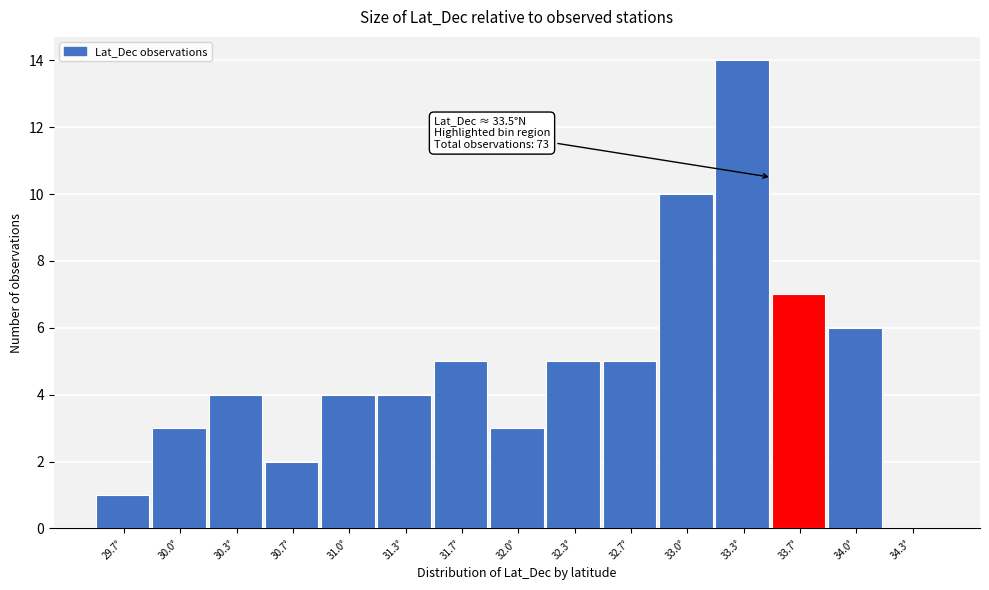

Which range on the x-axis has the tallest bar?

33.15 to 33.50